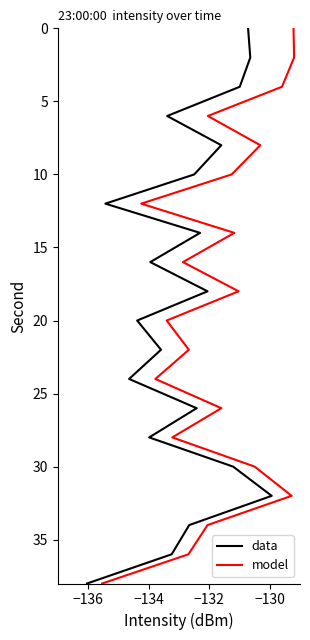

What are all the series names shown in the legend?

data, model